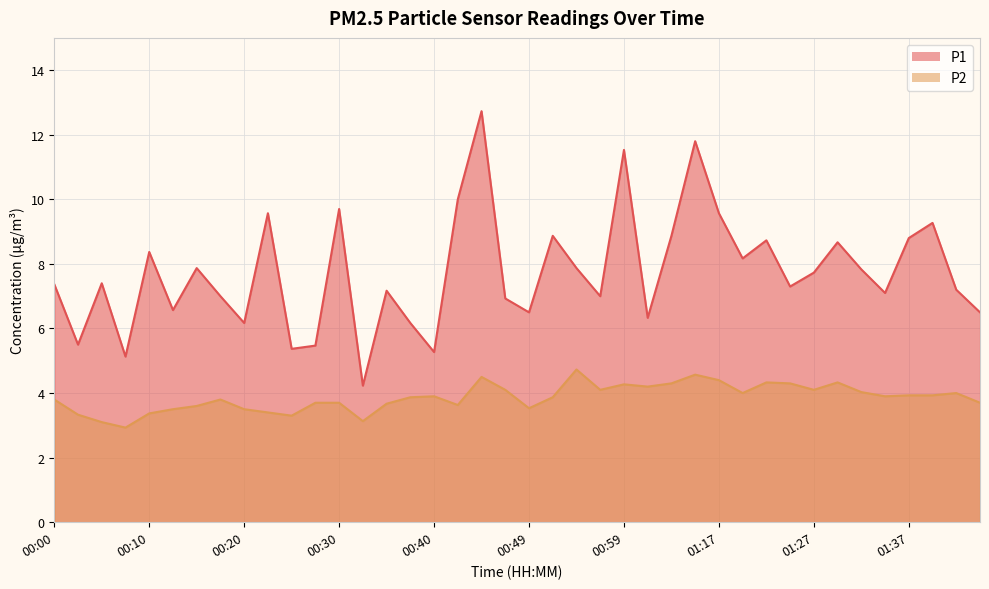

At how many categories does at least one series exceed 9?

8